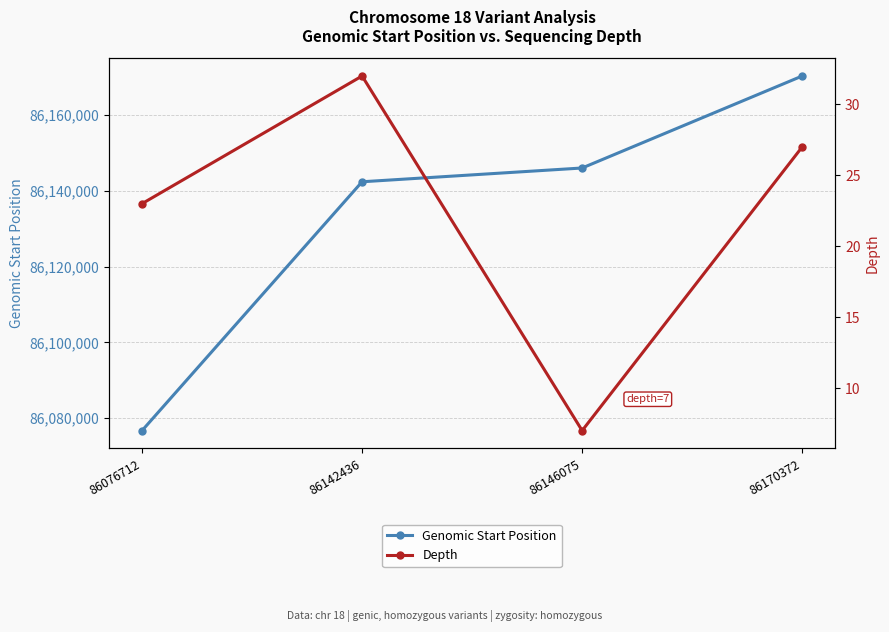

Which category has the lowest value in the Genomic Start Position series?

86076712